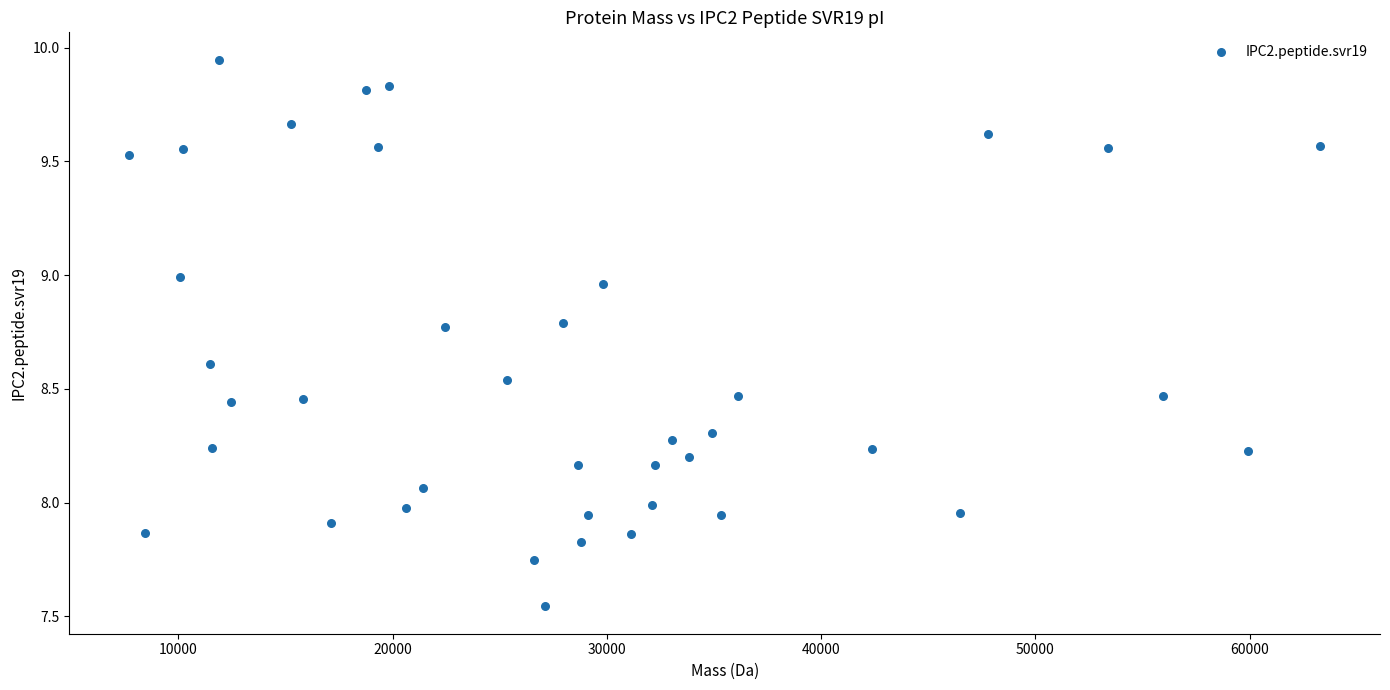

What is the range of Y values (max minus min)?

2.4